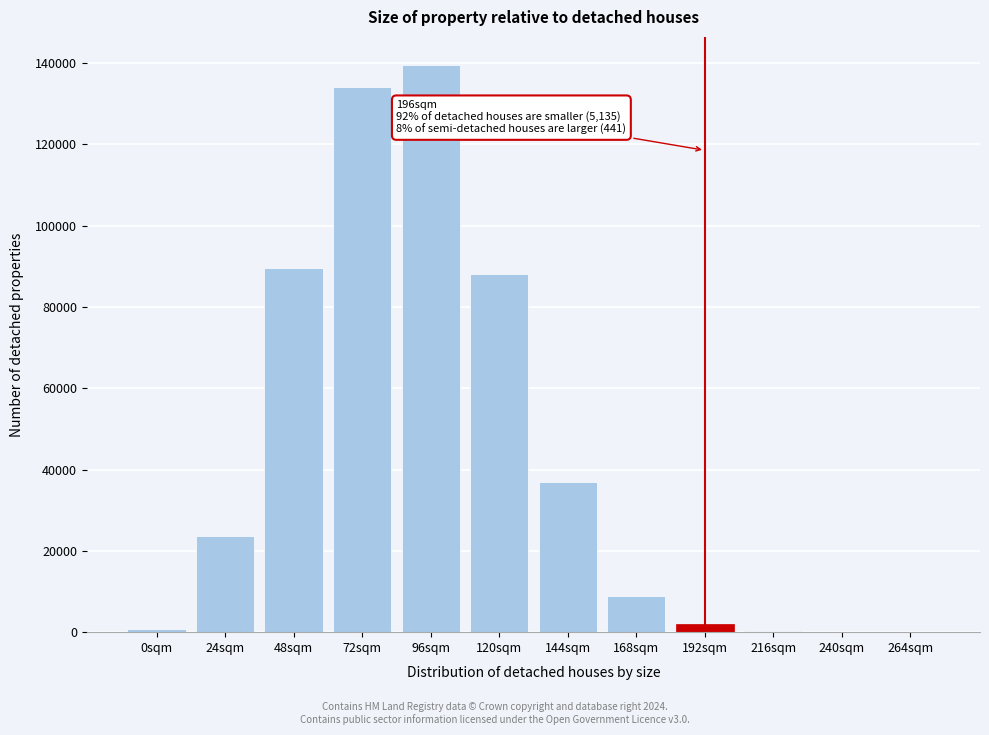

The value at 48sqm is 89620. True or false?

True